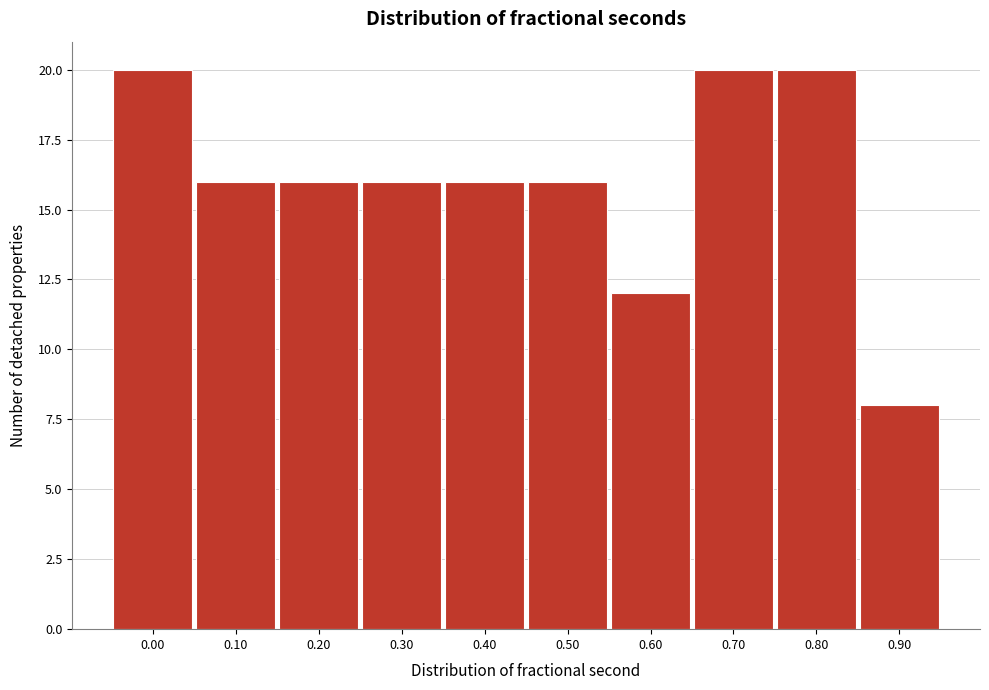

Reading right to left, what are all the values shown in this chart?

8	20	20	12	16	16	16	16	16	20